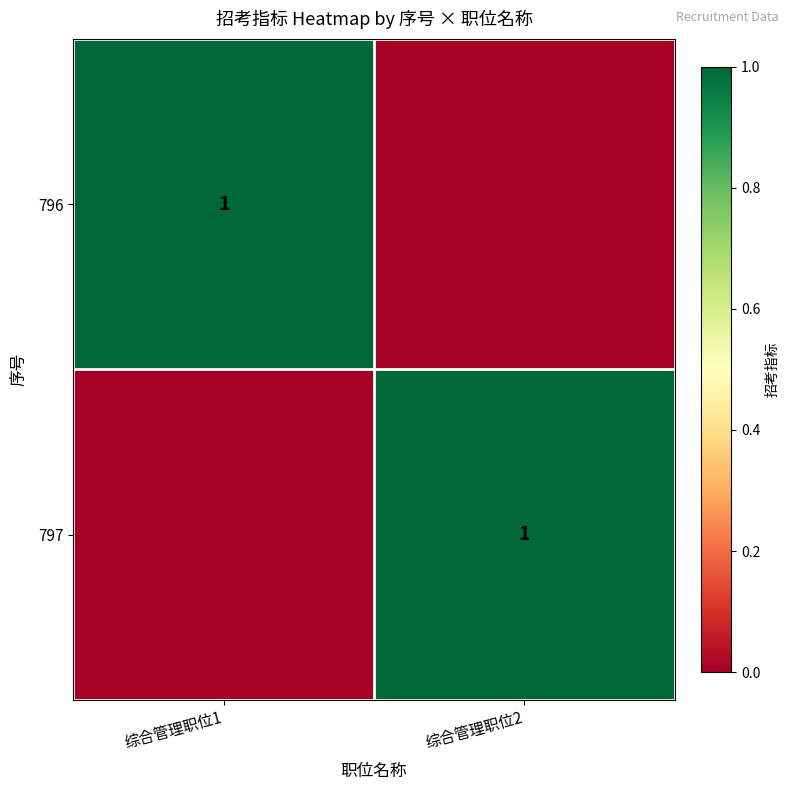

At which category does the chart reach its peak across all series?

综合管理职位1